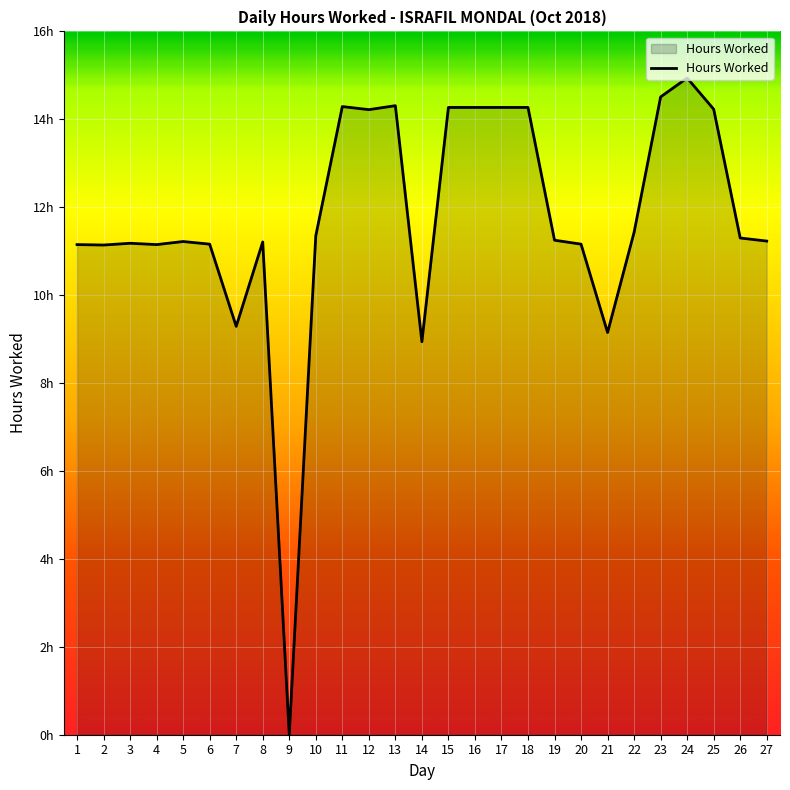

Does the chart have visible grid lines?

Yes